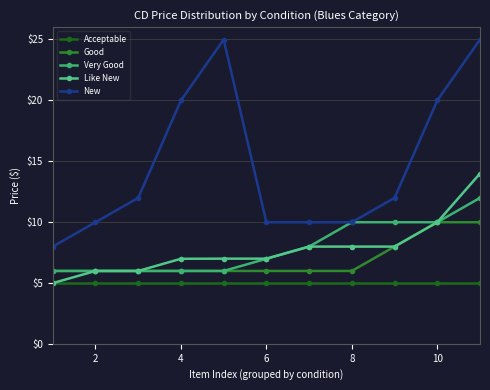

What is the difference between the second highest and minimum values in the Like New series?

5.0